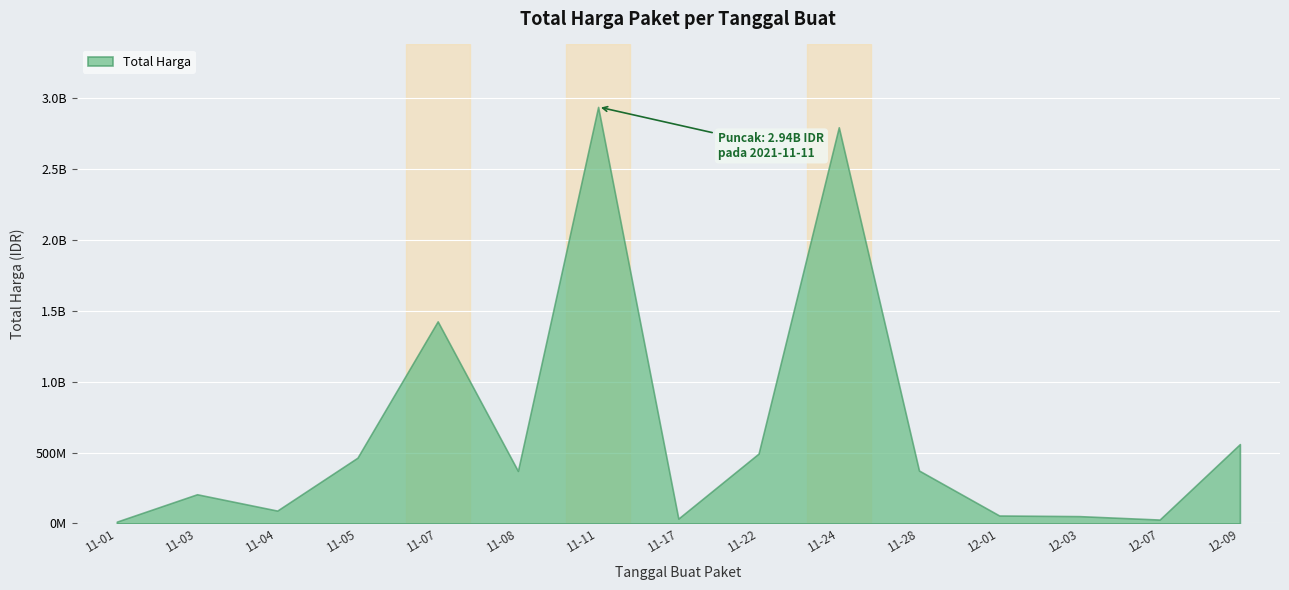

What is the sum of the values at 2021-11-07 and 2021-11-08?

1796433700